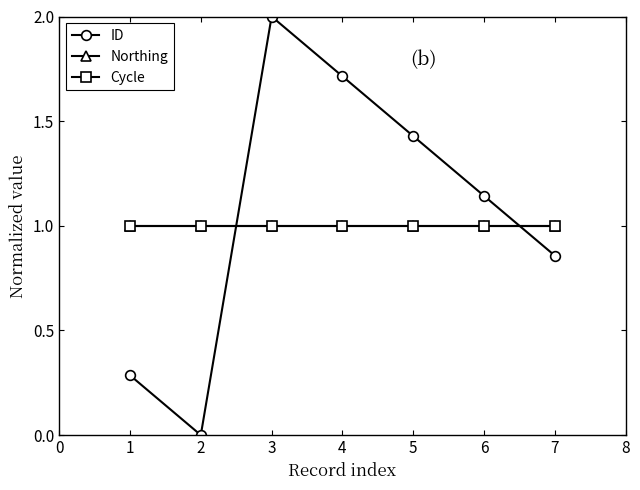

How many lines are shown in the chart?

3